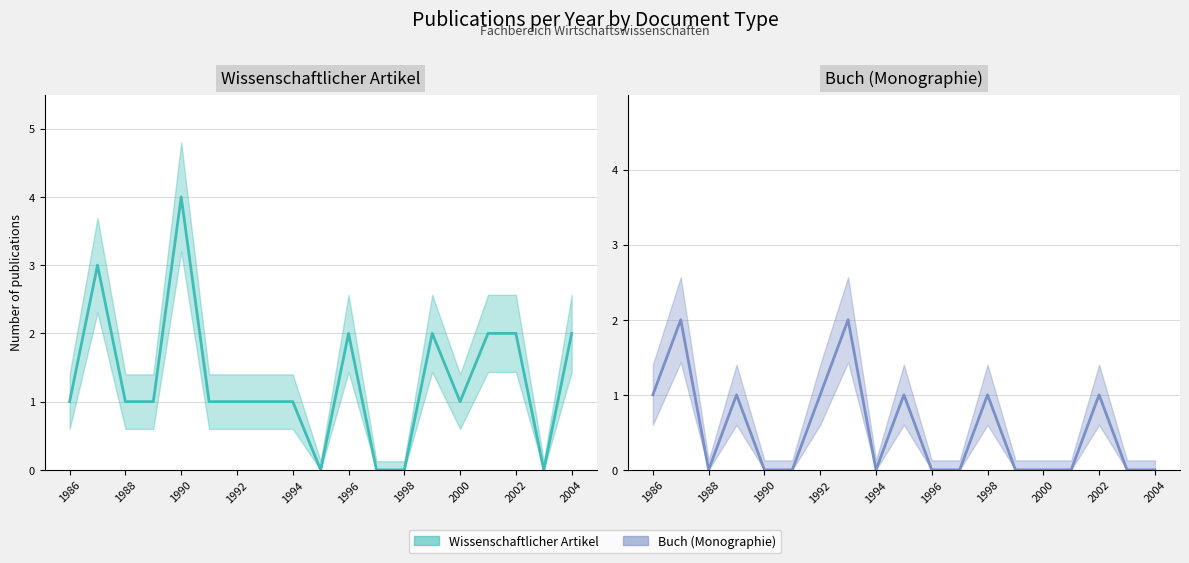

What is the difference between the highest and lowest values at 1991?

1